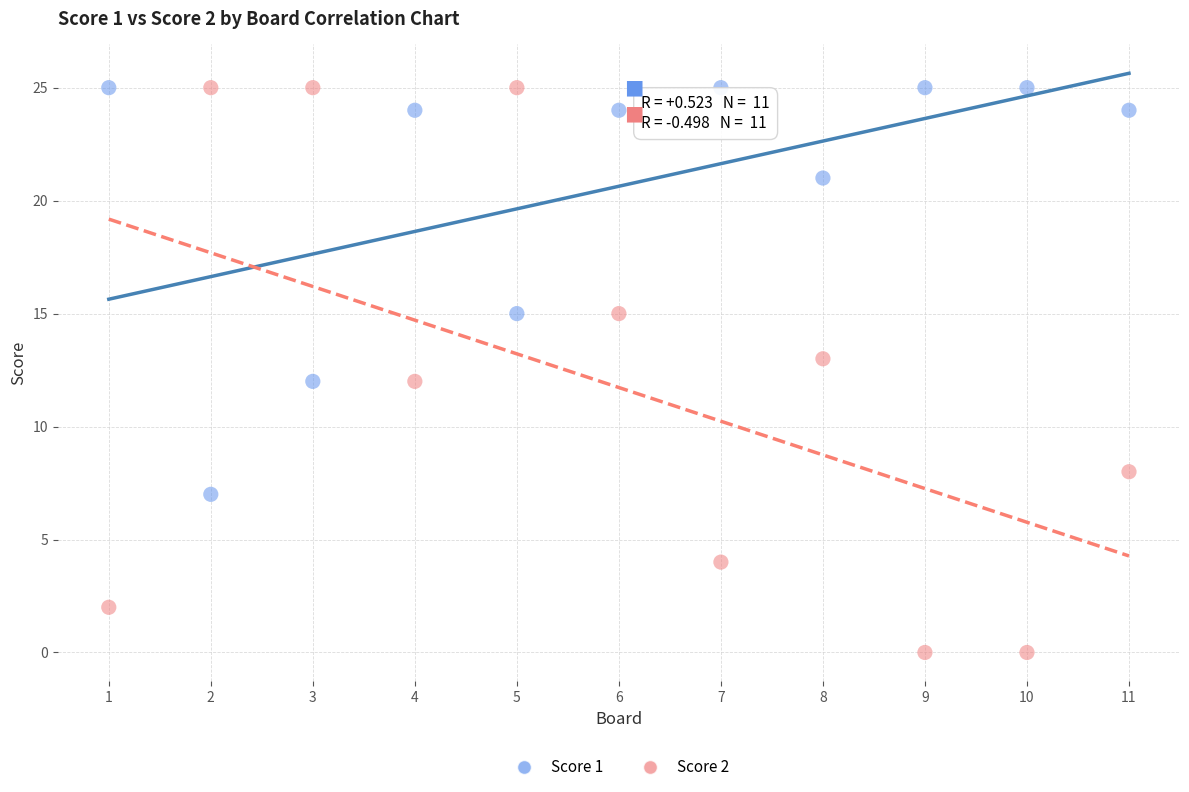

Which series reaches the minimum Y coordinate?

Score 2